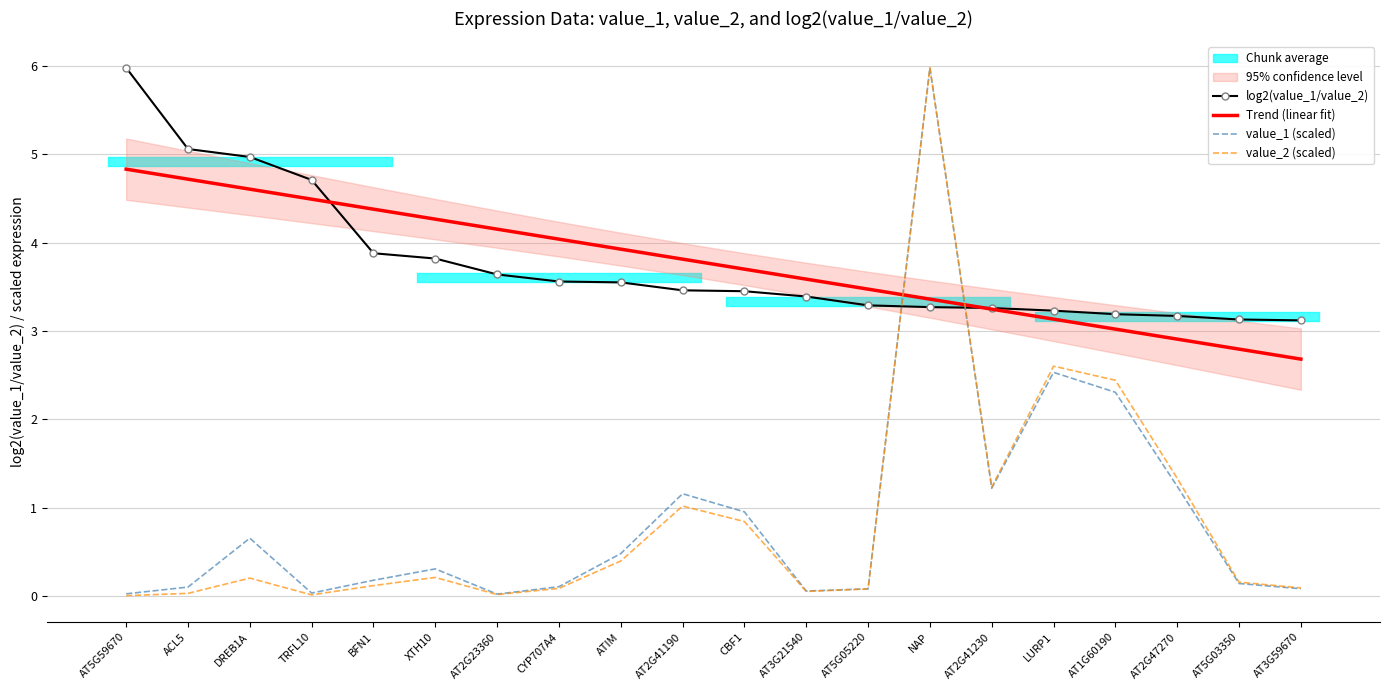

At which category is the sum across all series the highest?

NAP